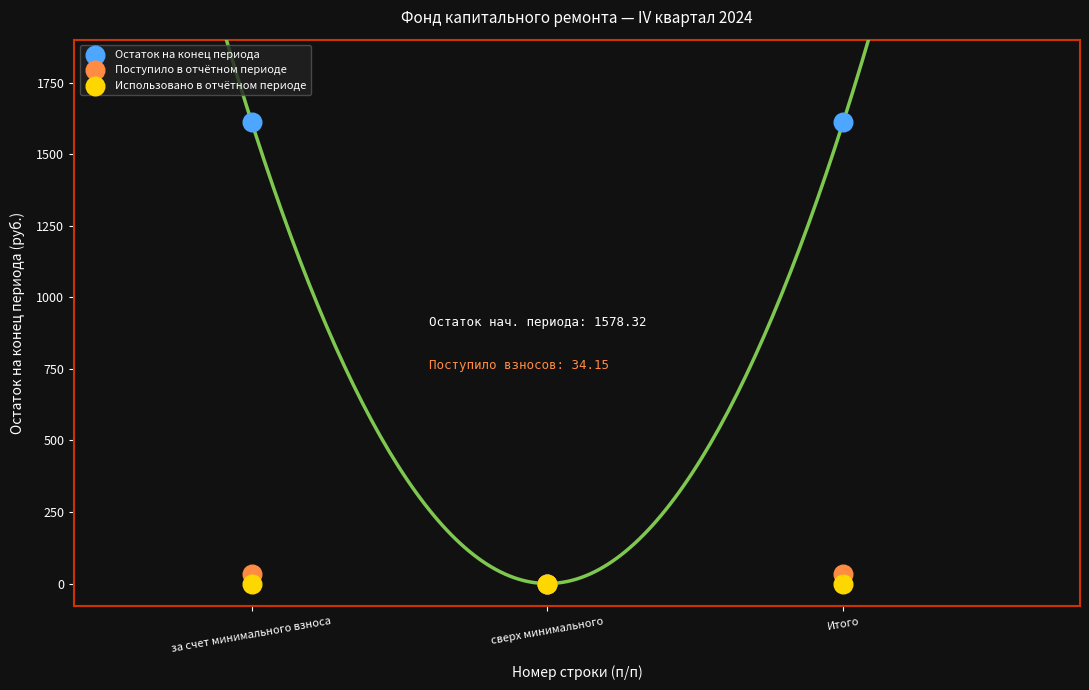

What are all the series names shown in the legend?

Остаток на конец периода, Поступило в отчётном периоде, Использовано в отчётном периоде